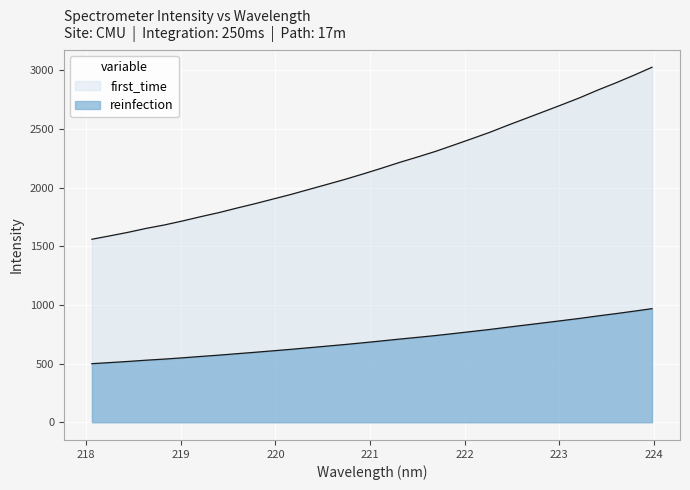

What is the sum of the values at 220.1623 and 220.9264?

1299.2